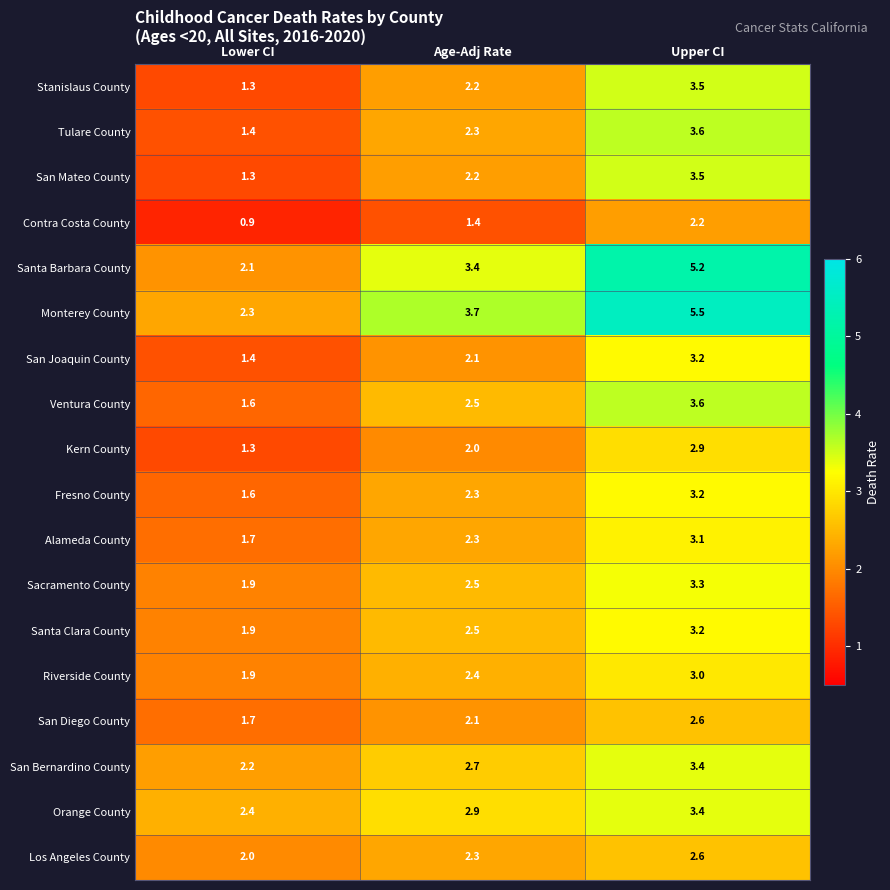

What is the difference between the maximum and minimum values in the Alameda County series?

1.4